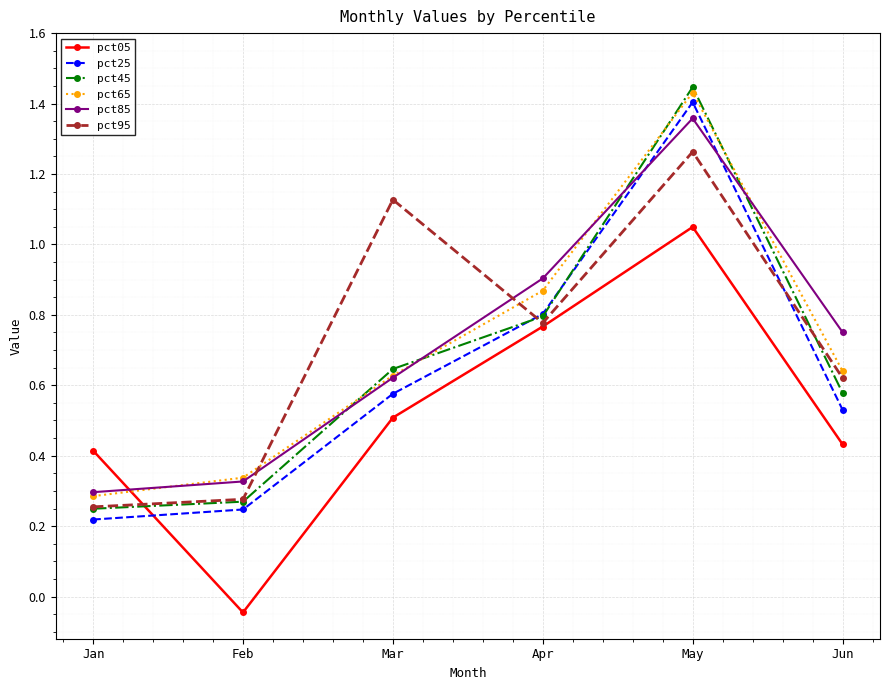

Which series has the widest spread of values?

pct45